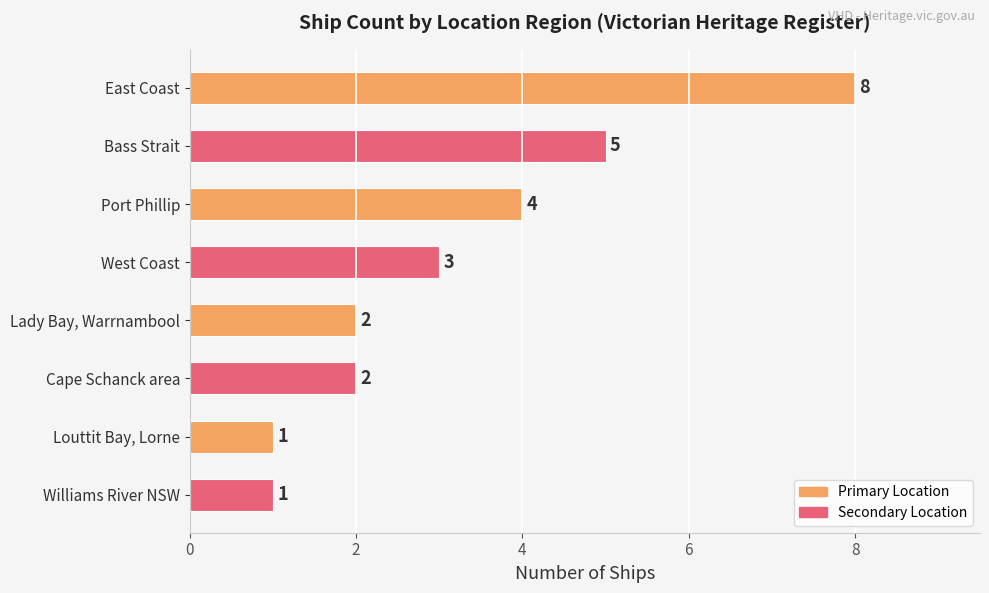

Count the values in the range 2 to 5.

5